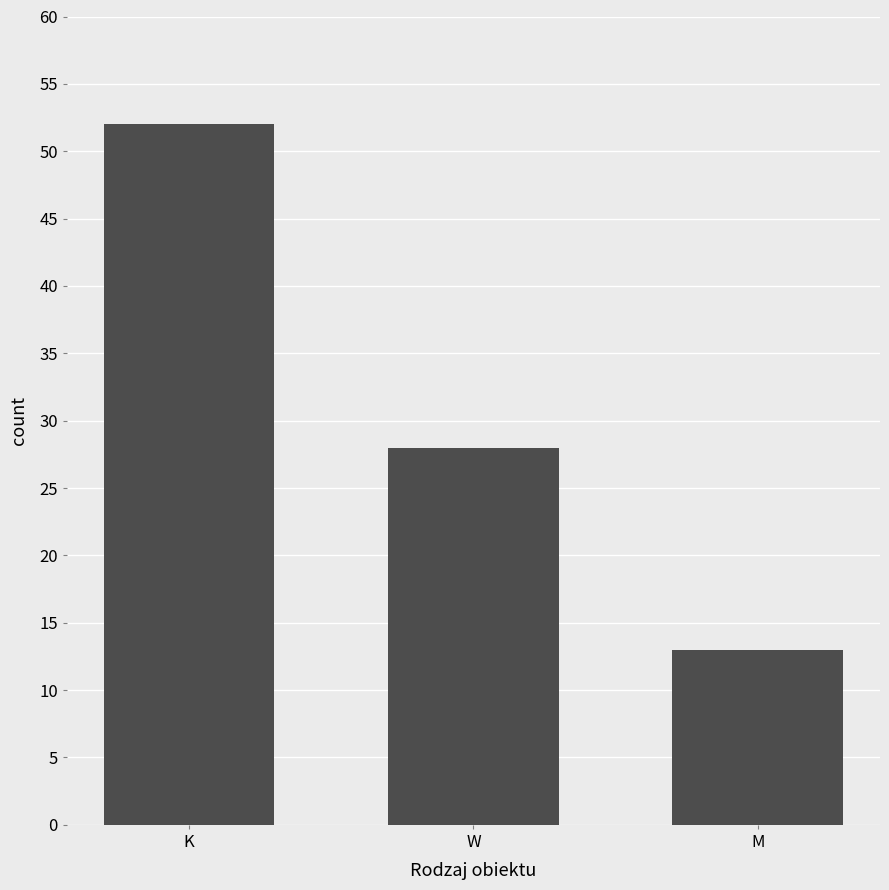

How many bars are there in total?

3